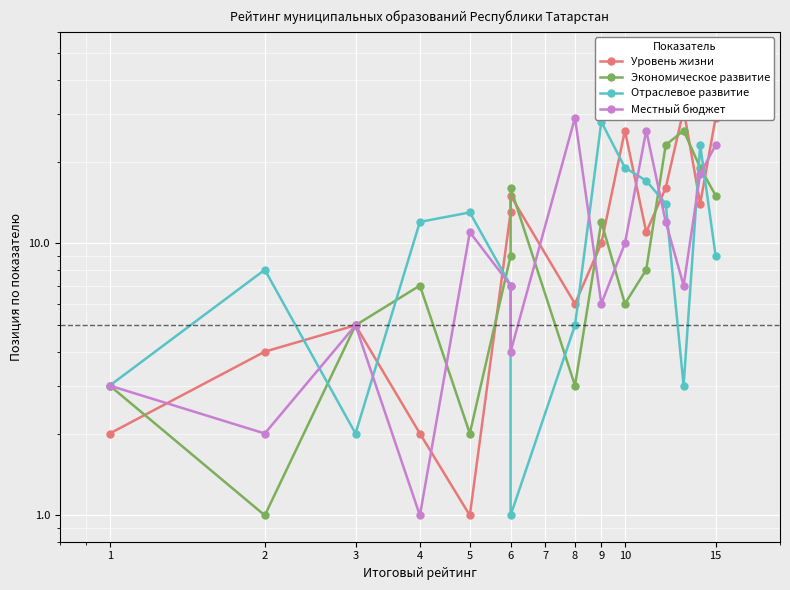

Reading right to left, extract all data points from this chart.

Уровень жизни: 29	14	31	16	11	26	10	6	15	13	1	2	5	4	2
Экономическое развитие: 15	19	26	23	8	6	12	3	16	9	2	7	5	1	3
Отраслевое развитие: 9	23	3	14	17	19	28	5	1	7	13	12	2	8	3
Местный бюджет: 23	18	7	12	26	10	6	29	4	7	11	1	5	2	3